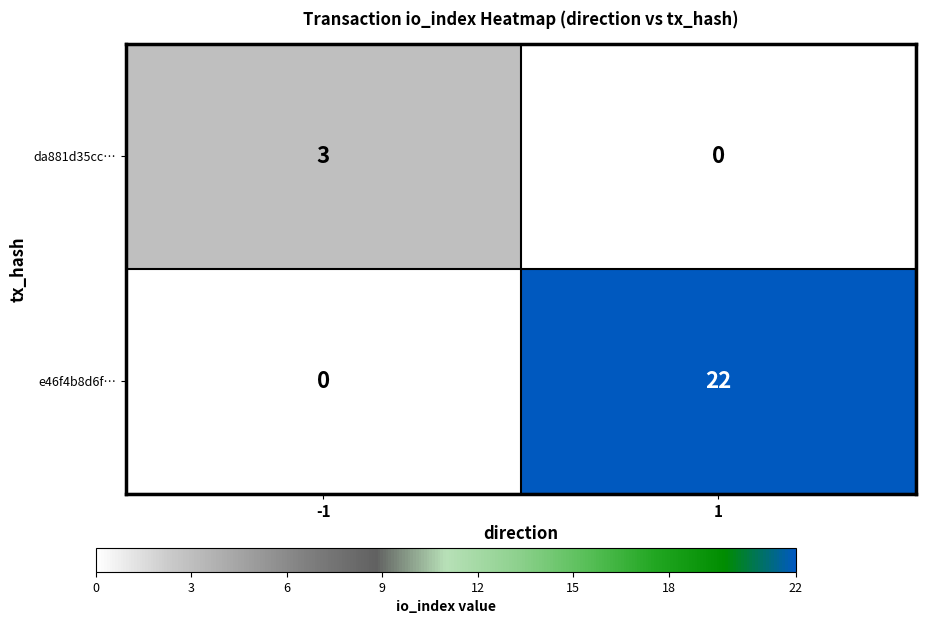

How many series are shown in this chart?

2